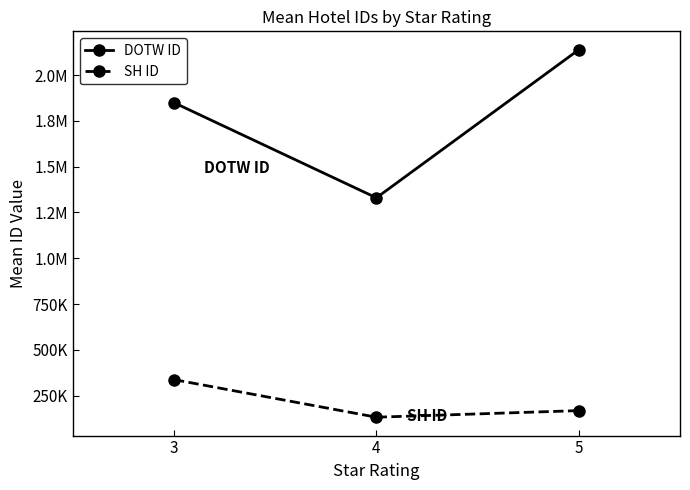

Is this an area chart (filled region under the line)?

No